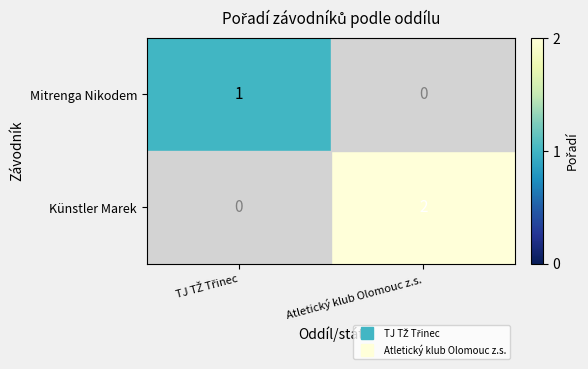

Which series has the largest range (max minus min)?

Künstler Marek